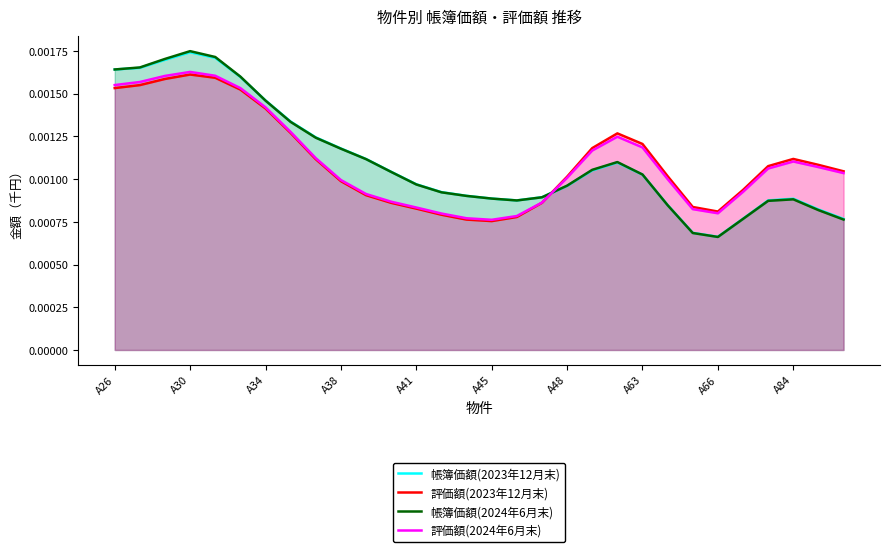

Which series ends up on top after the final intersection of 帳簿価額(2023年12月末) and 評価額(2024年6月末)?

評価額(2024年6月末)